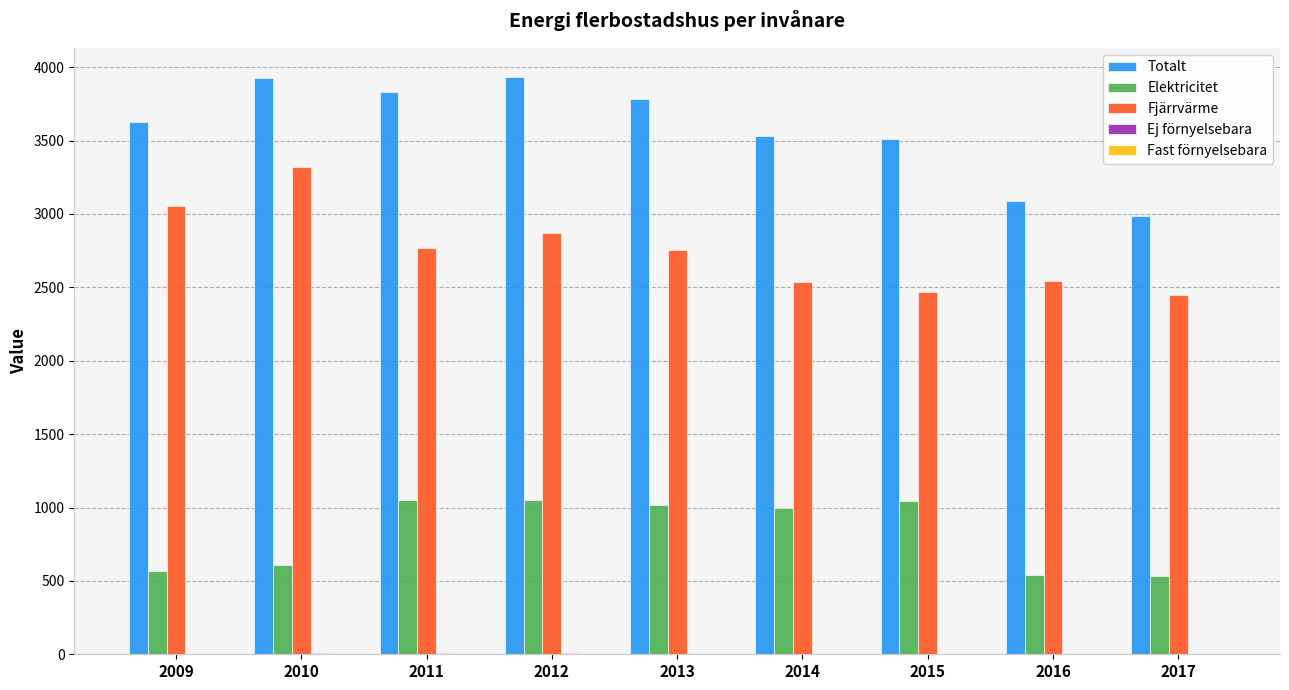

Which series has the largest total across all categories?

Totalt